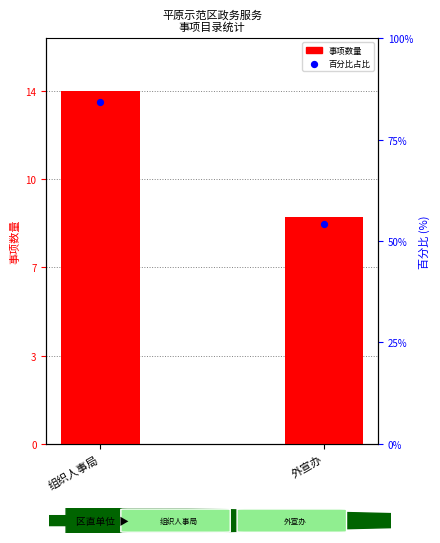

What is the change in value from 组织人事局 to 外宣办?

-5